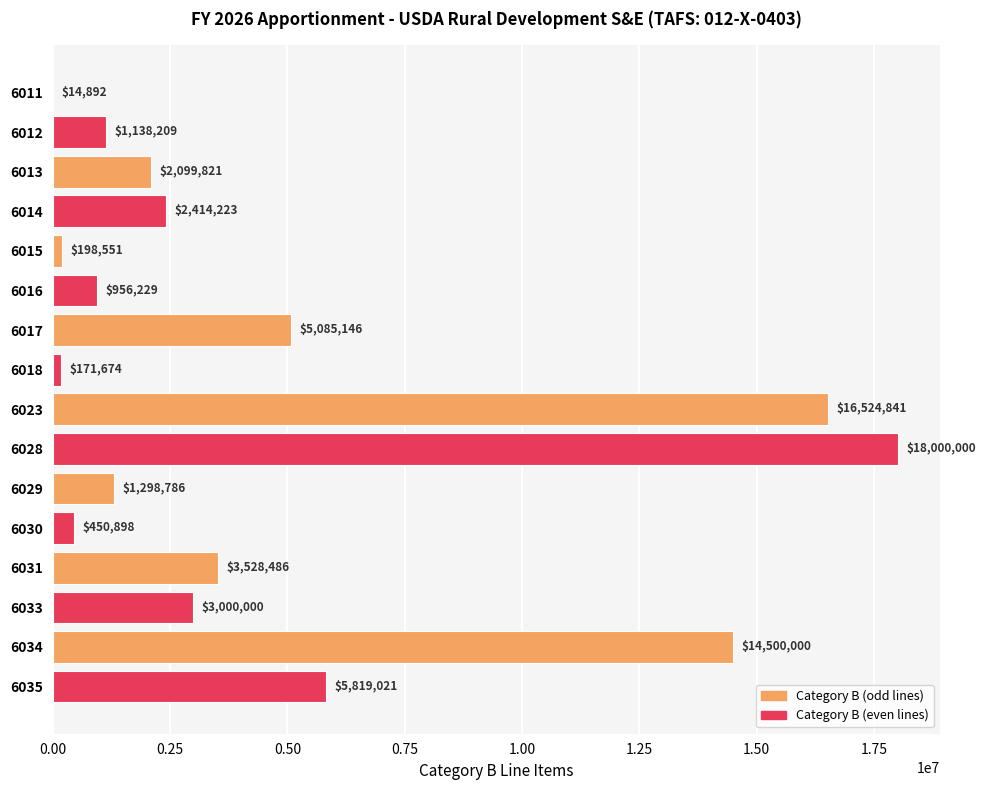

Count the number of categories in the chart.

16